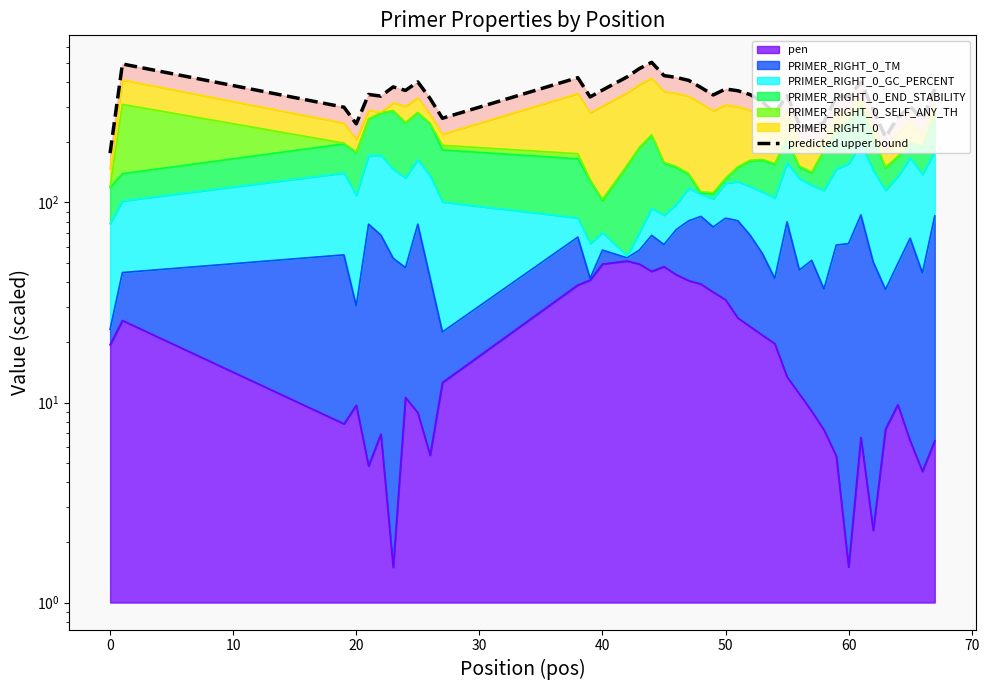

Reading left to right, what are all the values shown in this chart?

176.5	492.4	299.4	247.1	346.7	340.1	378.1	363.2	400.4	330.7	263.6	420.6	336.9	364.5	424.1	466.8	501.7	430.7	421.6	407.8	375.7	344.7	369.1	361.8	346.1	318.2	279.6	343.0	244.2	232.4	251.6	338.1	339.0	399.5	290.3	212.2	266.4	302.0	261.4	368.8